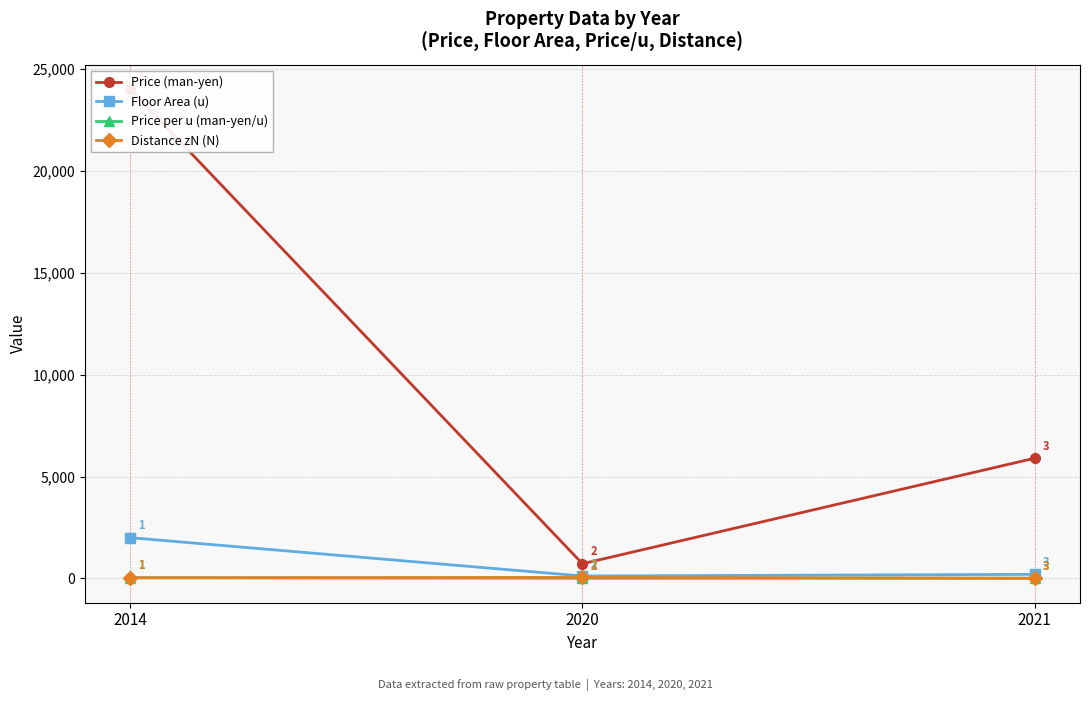

What is the spread (max minus min) of values at 2021?

5891.0